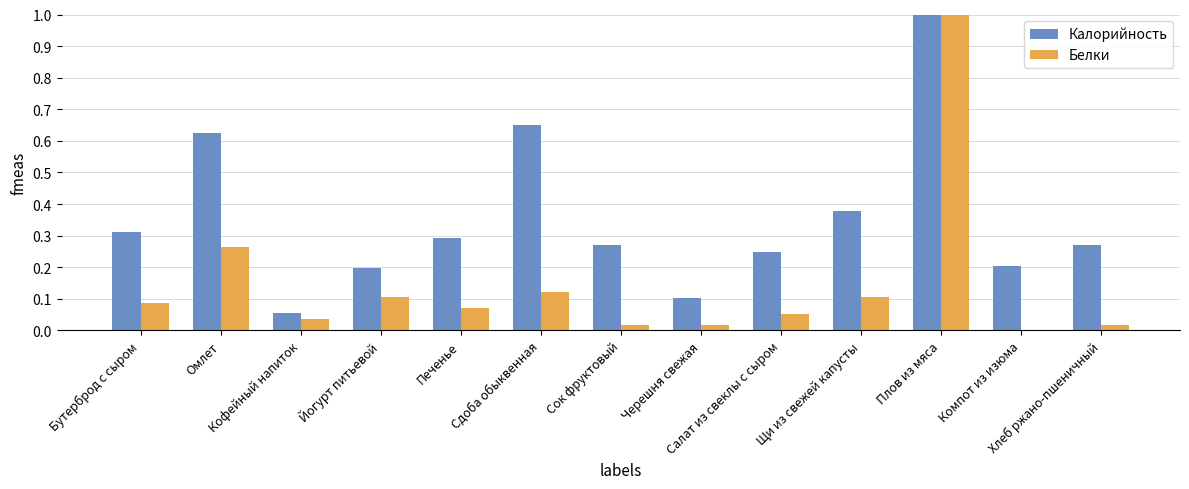

What is the sum of all Калорийность values?

4.6